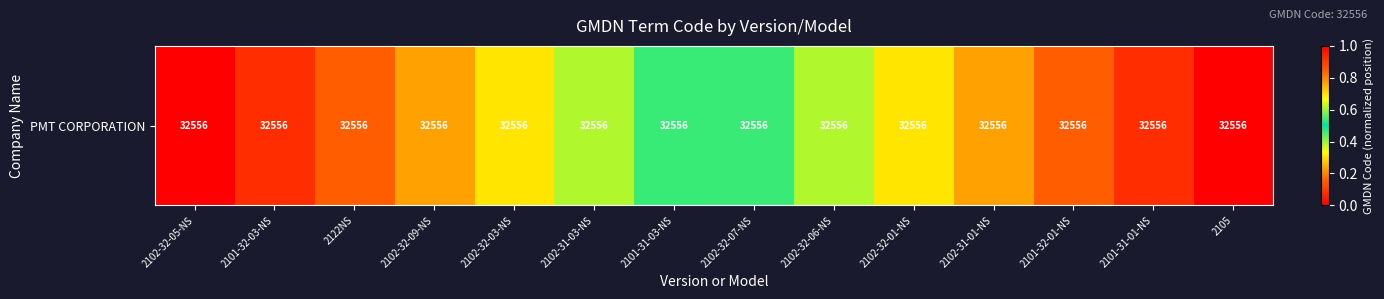

How many distinct data groups are displayed?

1